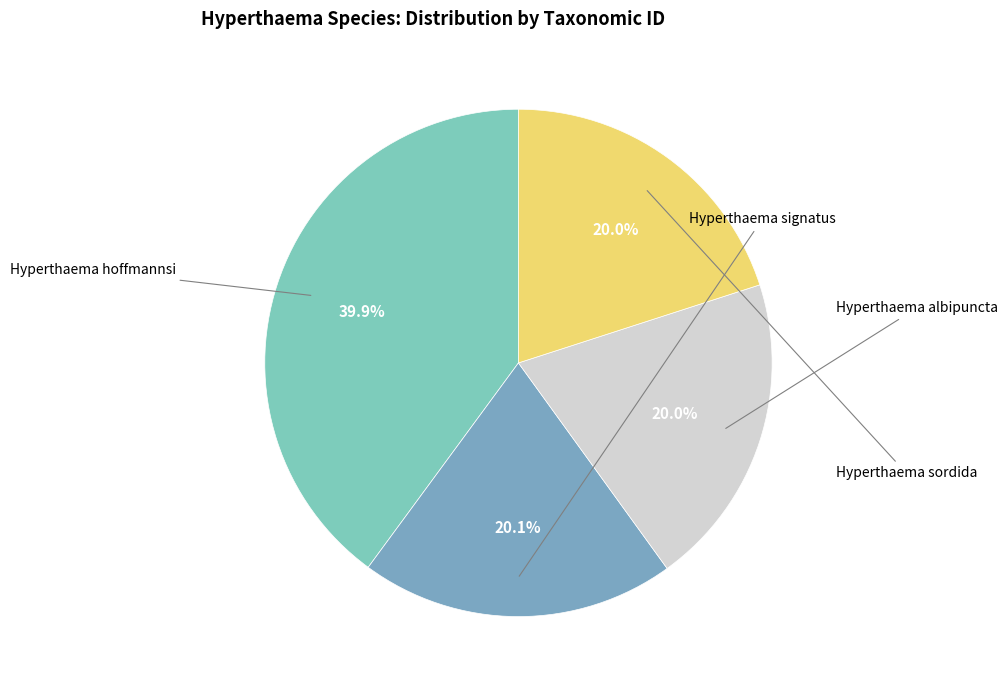

What is the smallest slice in the pie chart?

Hyperthaema albipuncta